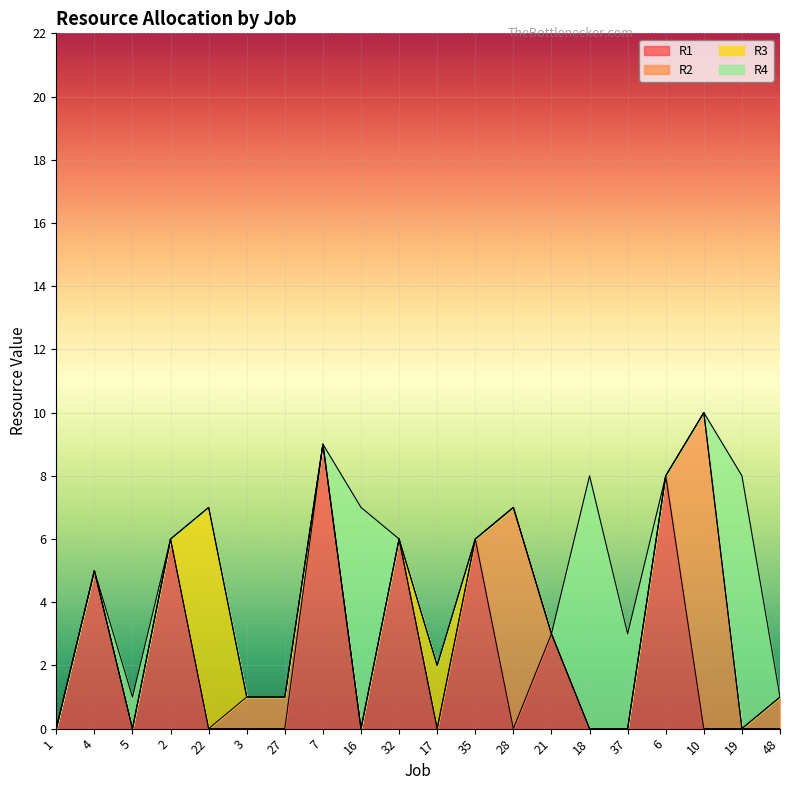

How many intersections are there between R3 and R1?

3